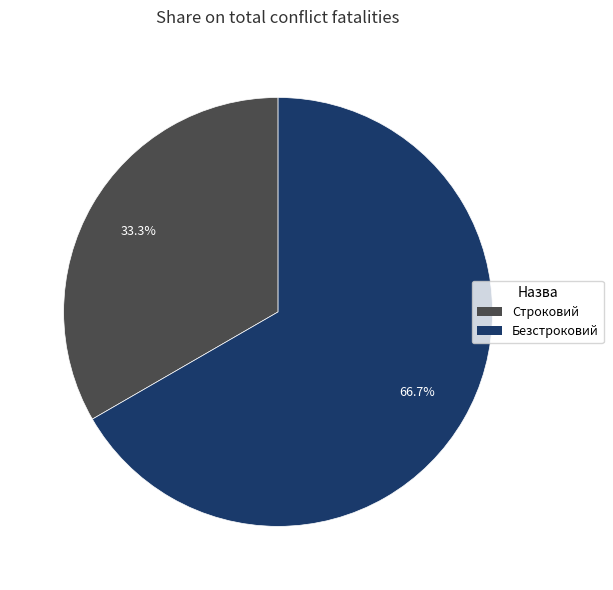

Do Безстроковий and Строковий together represent more than half of the pie?

Yes